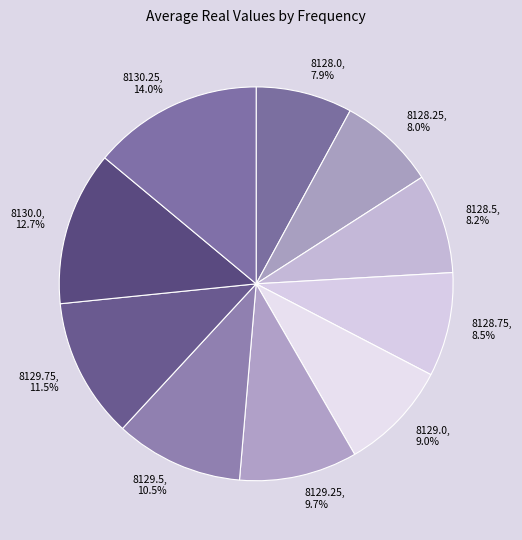

To the nearest percent, what is the difference between the 8128.0 and 8129.0 slice percentages?

1%